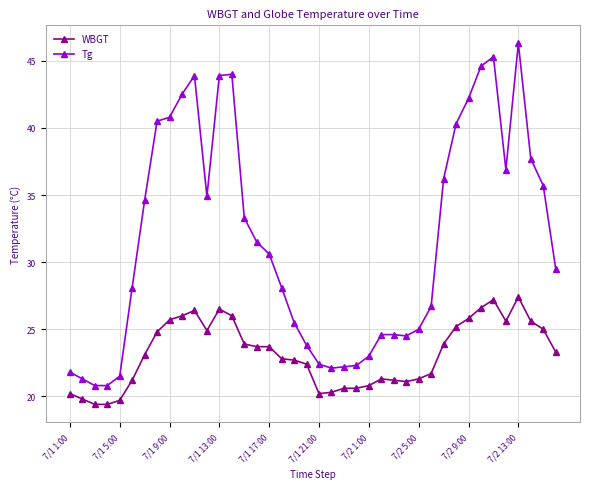

True or false: WBGT has more than 0 interior local peaks.

True